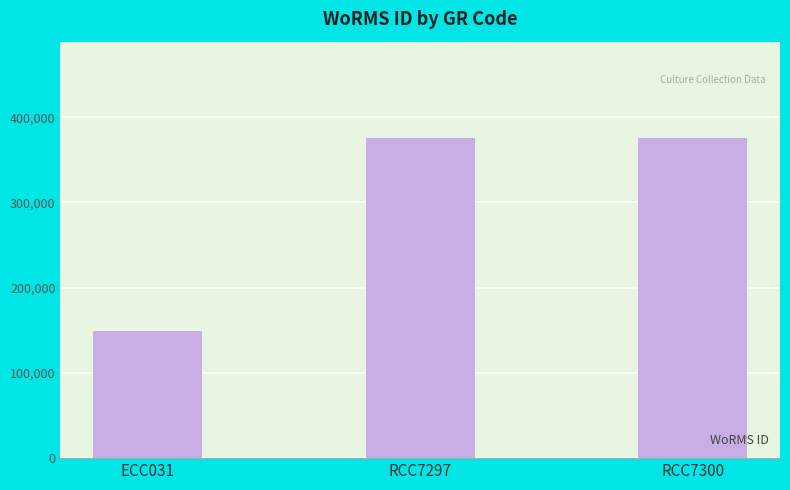

What is the change in value from ECC031 to RCC7297?

+226842